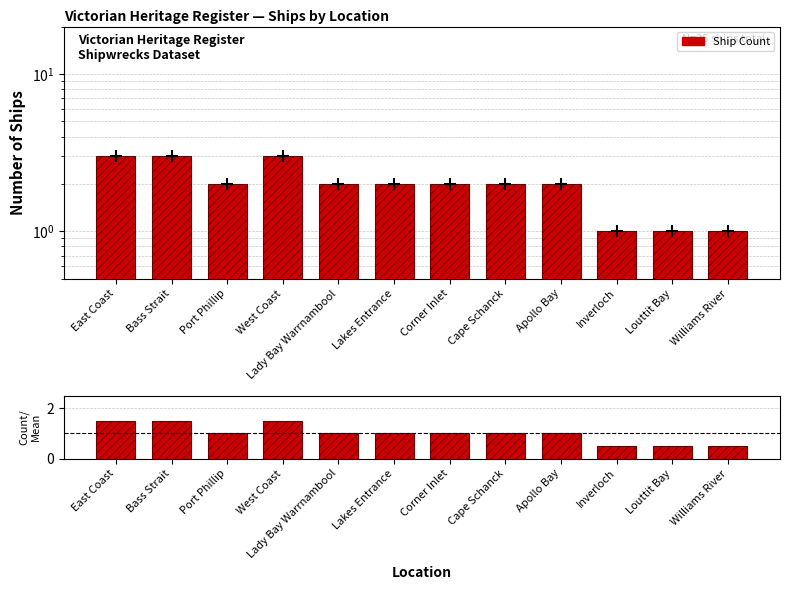

Which series reaches the minimum Y coordinate?

Count/Mean